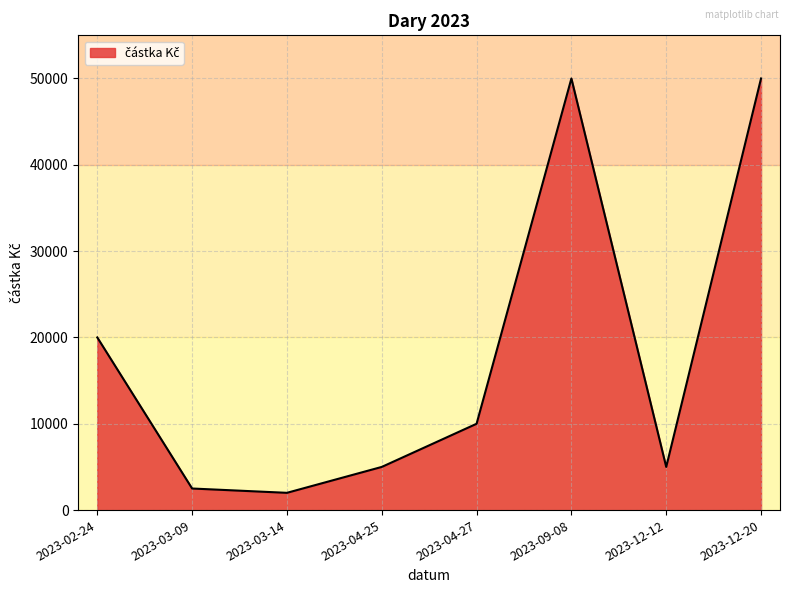

What is the ratio of the value at 2023-03-09 to the value at 2023-12-12?

0.5